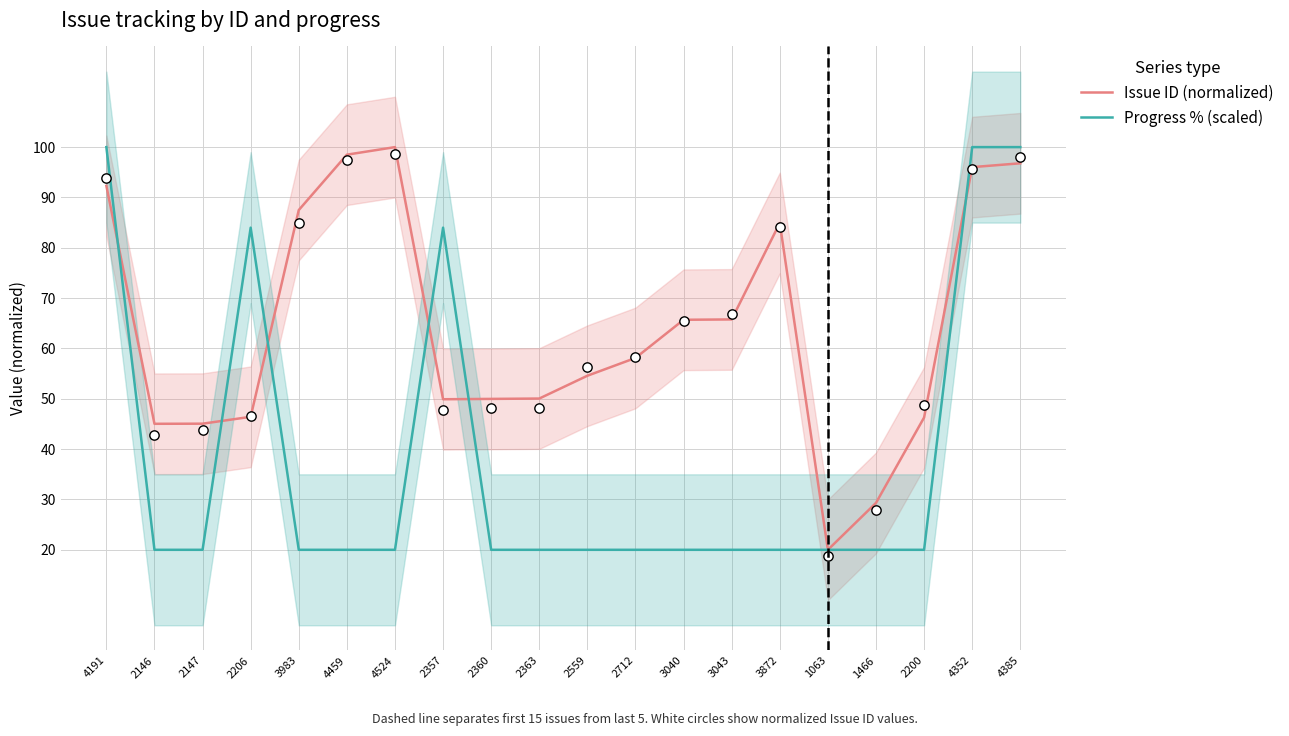

What is the total value across all series at 4352?

196.0